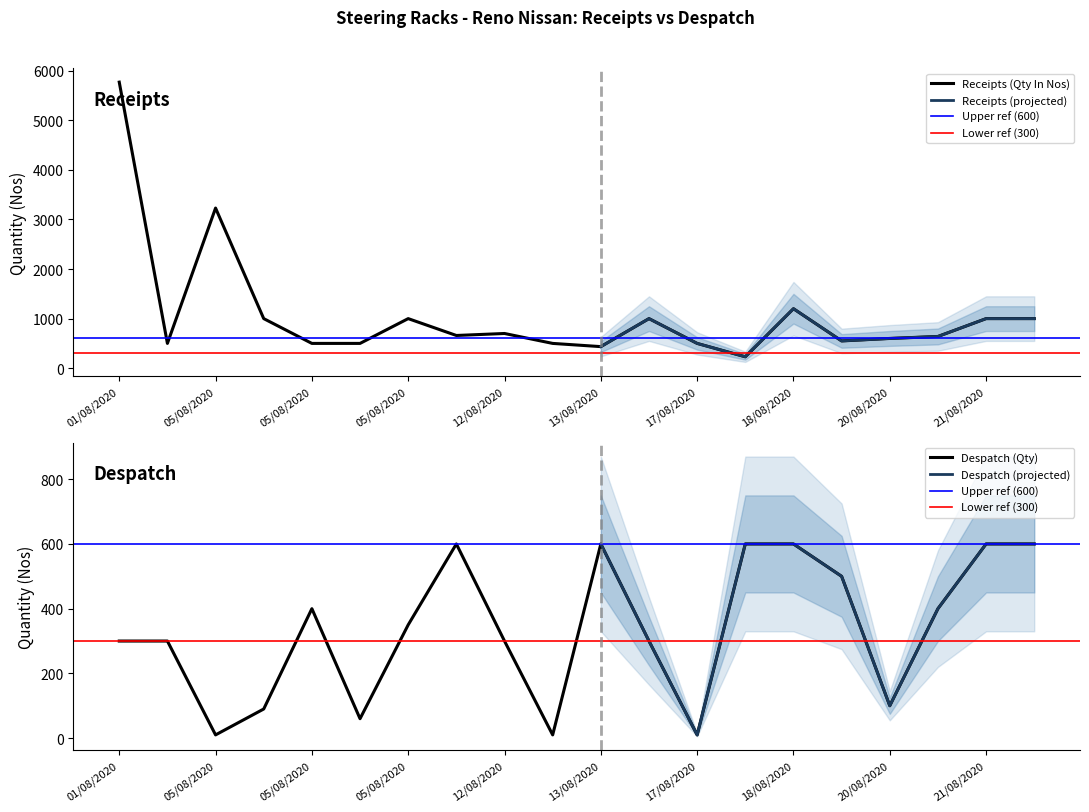

How many data points does each series have?

20